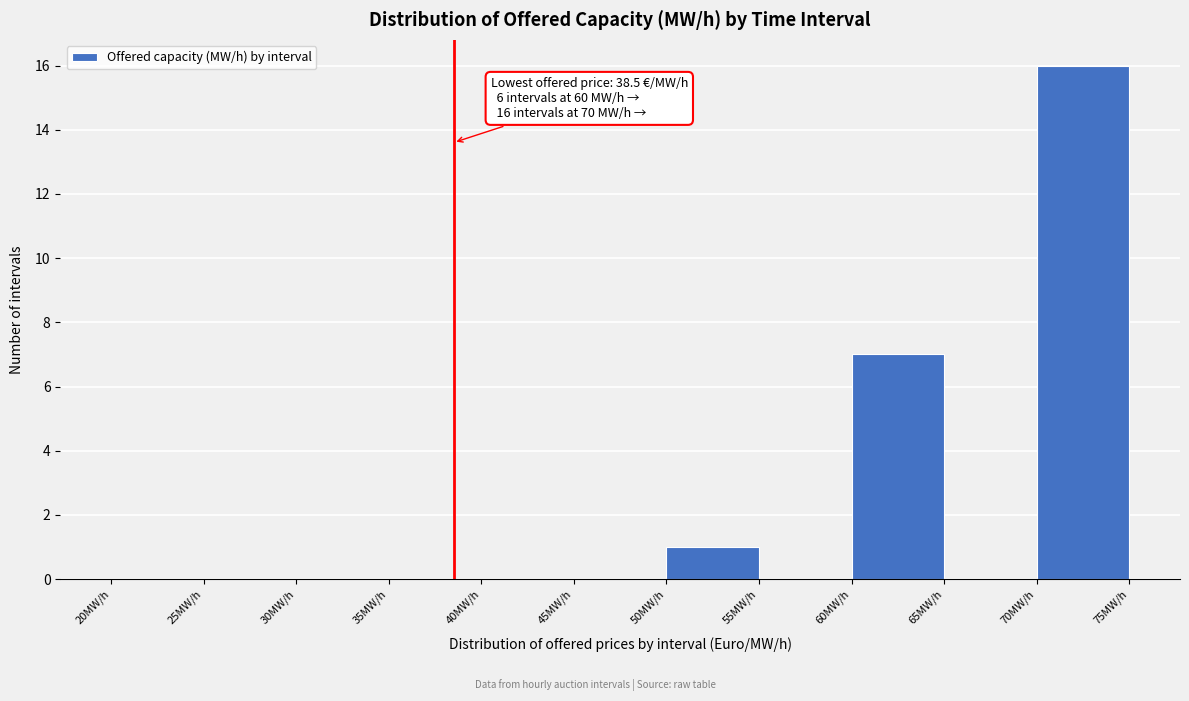

Which range on the x-axis has the tallest bar?

70 to 75